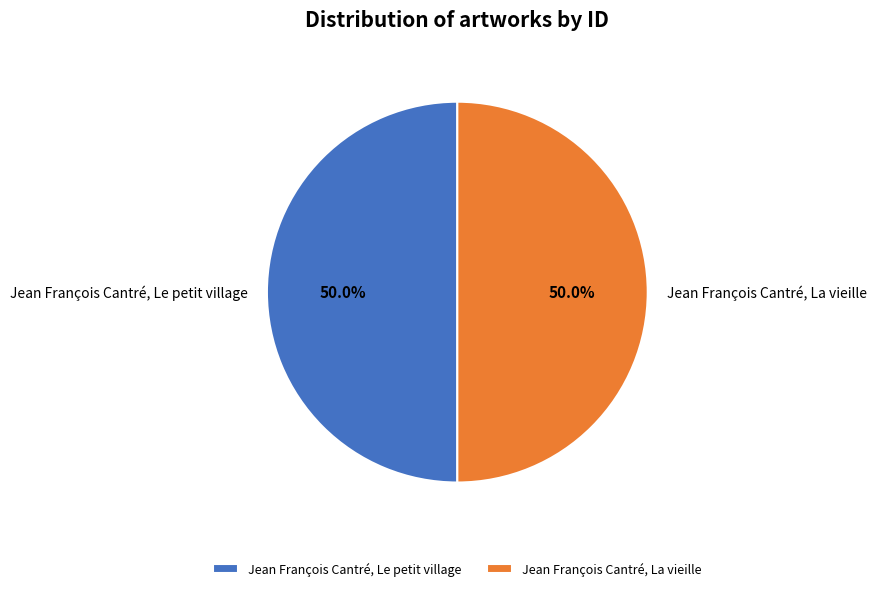

What is the total percentage of Jean François Cantré, La vieille and Jean François Cantré, Le petit village?

100.0%